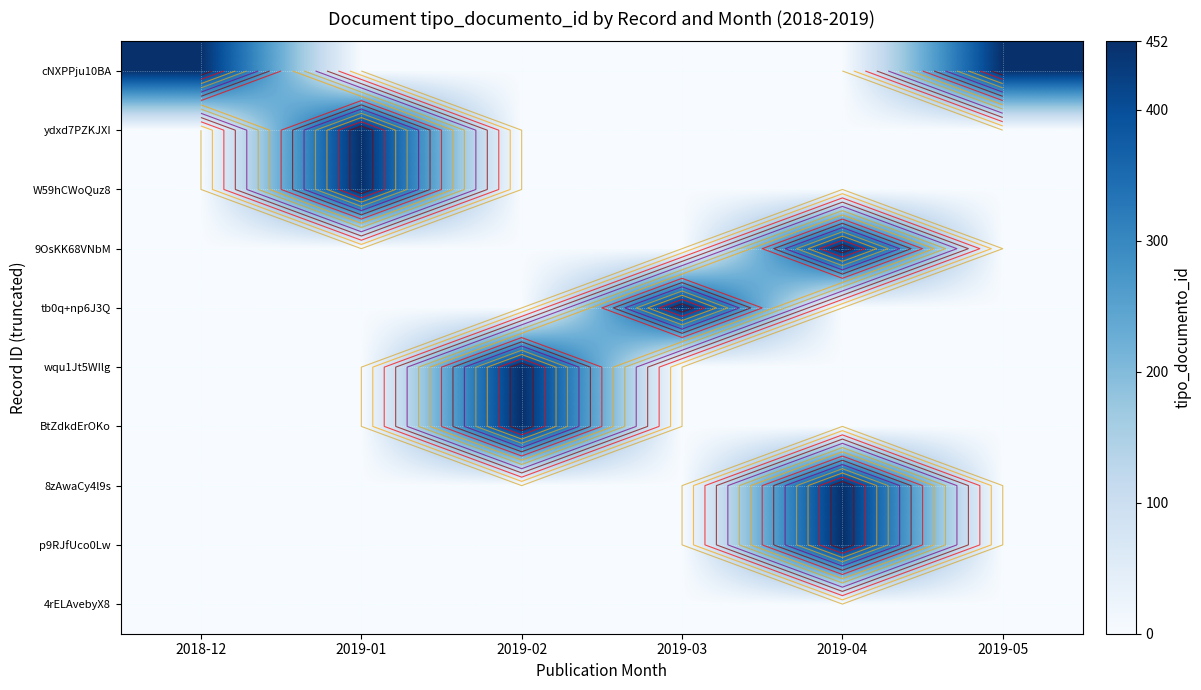

The value of 9OsKK68VNbM at 2019-01 is 0. True or false?

True